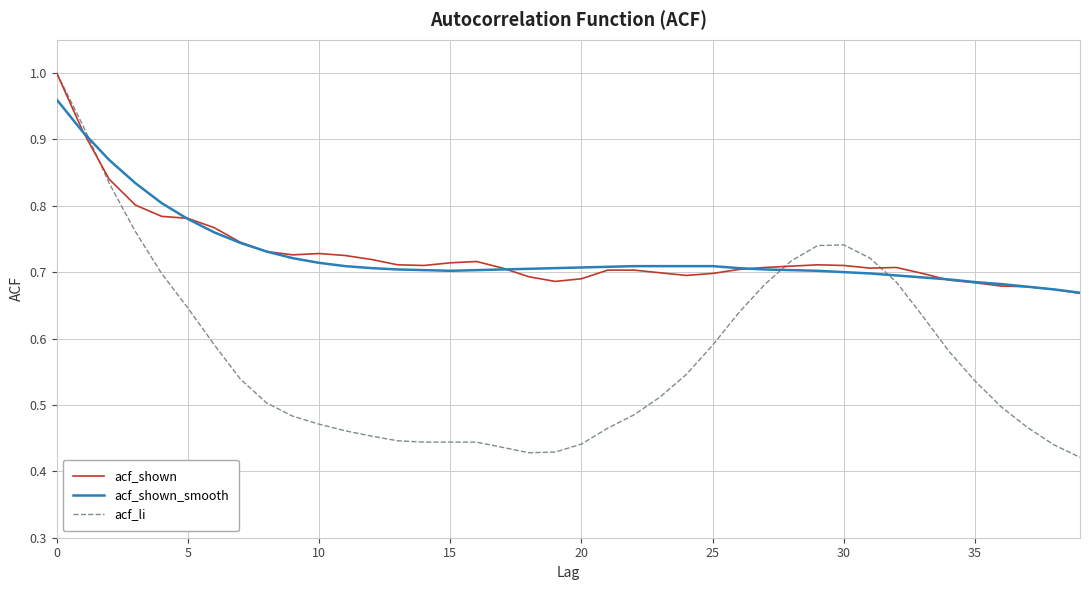

In acf_shown, how many points are lower than both neighbors (excluding endpoints)?

5